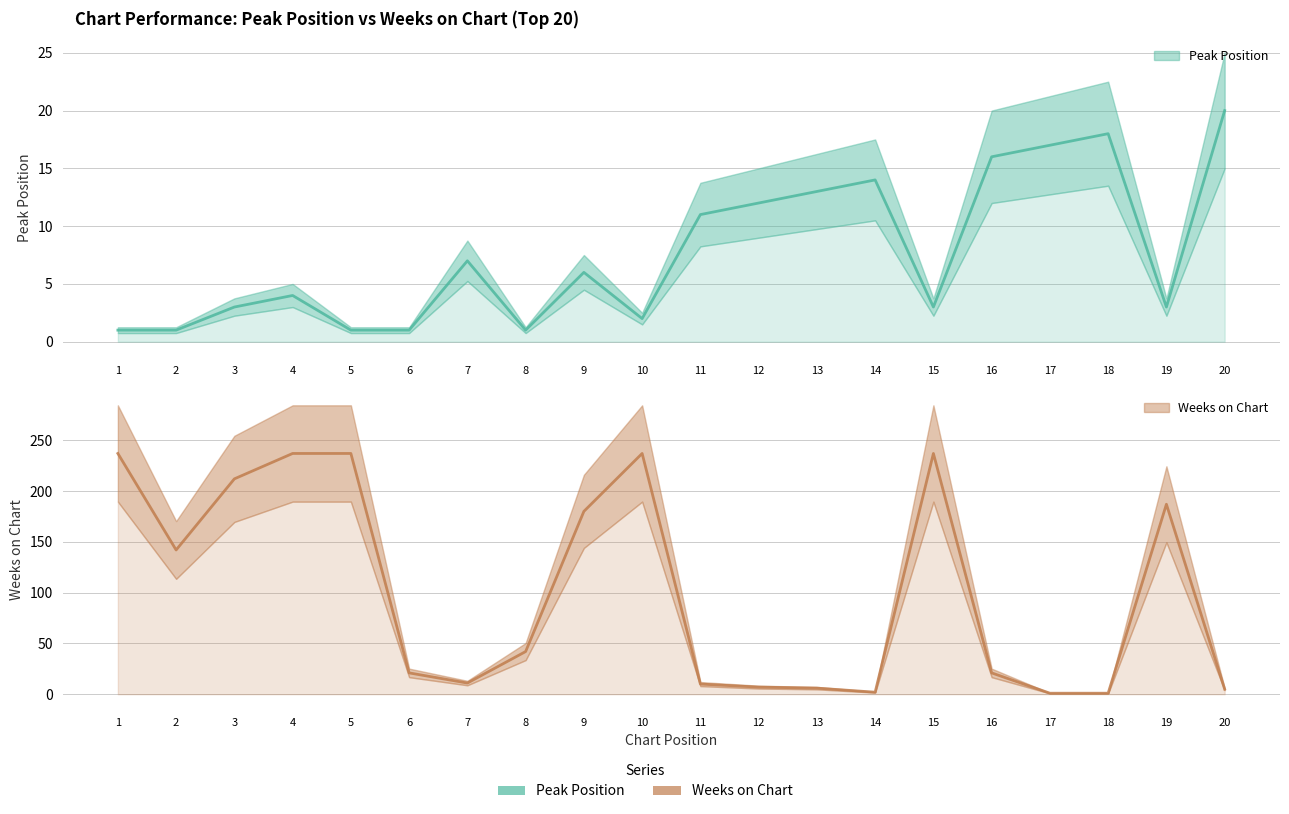

Which series ends up on top after the final intersection of Weeks on Chart and Peak Position?

Peak Position